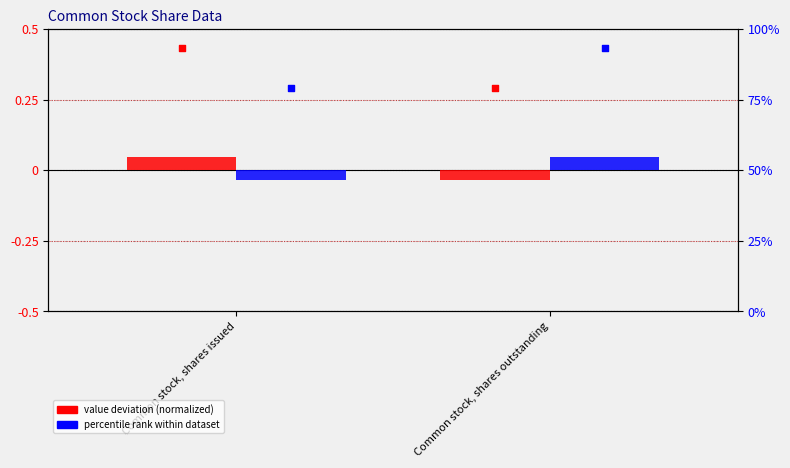

At how many categories does at least one series exceed 66?

2